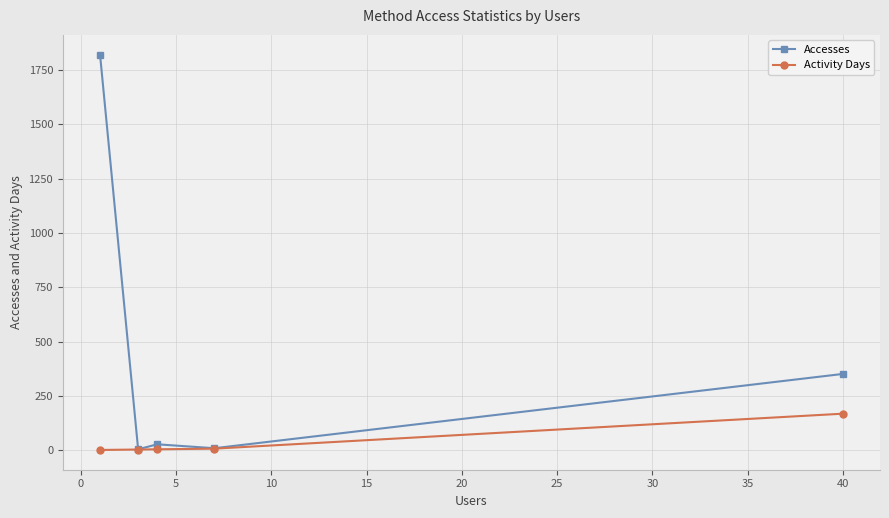

What is the value of the Activity Days point at the 3rd from the left?

4